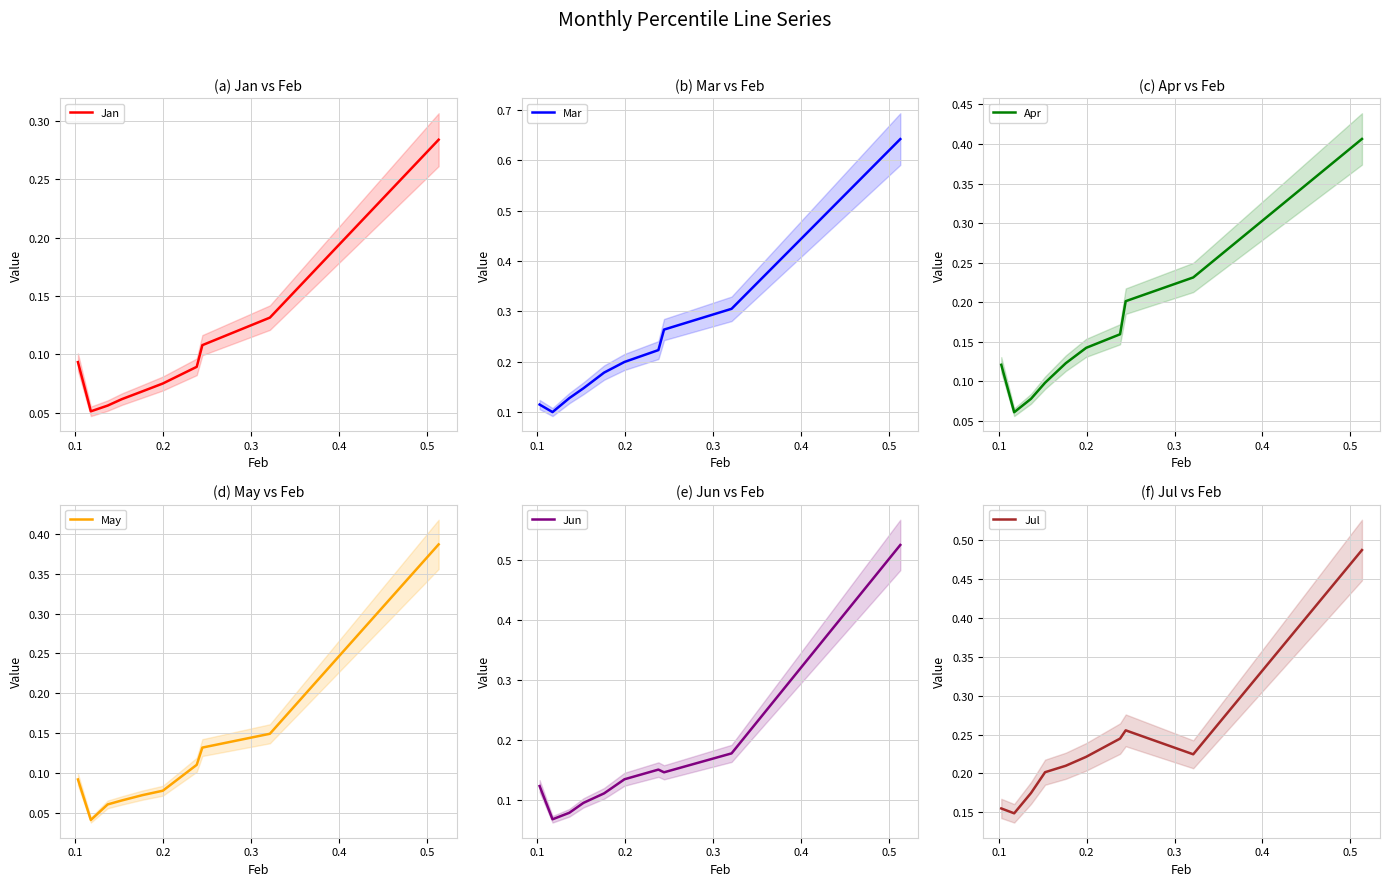

How many data points does each series have?

10